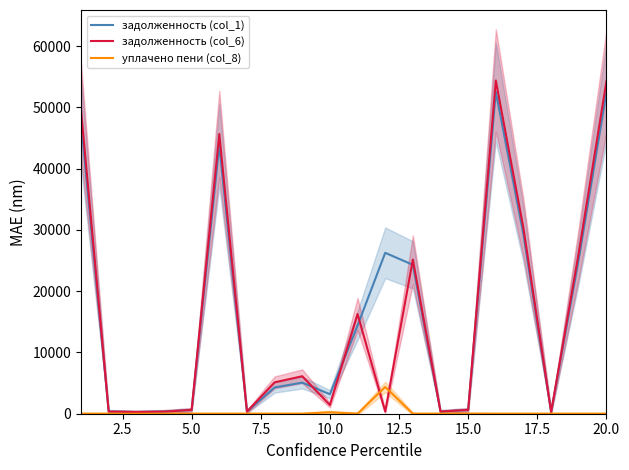

Which series ends up on top after the final intersection of задолженность (col_6) and задолженность (col_1)?

задолженность (col_6)